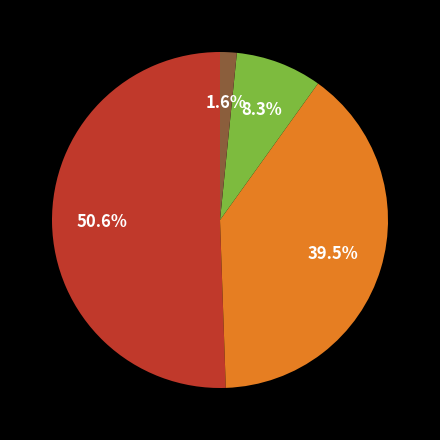

Is there any slice that represents more than half of the pie?

Yes